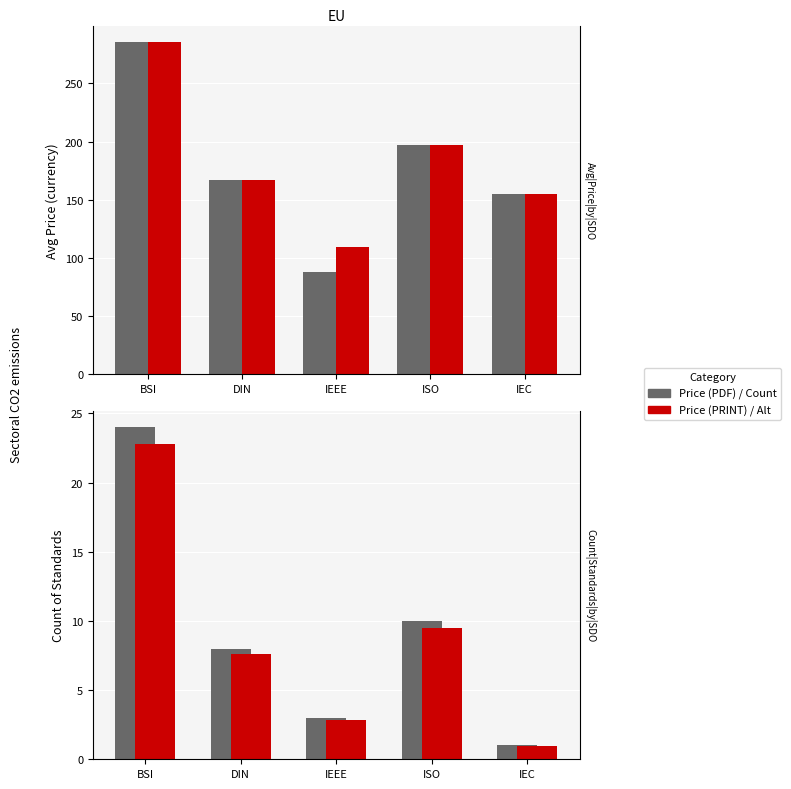

The value of Count (PRINT) at IEEE is 1.9. True or false?

False